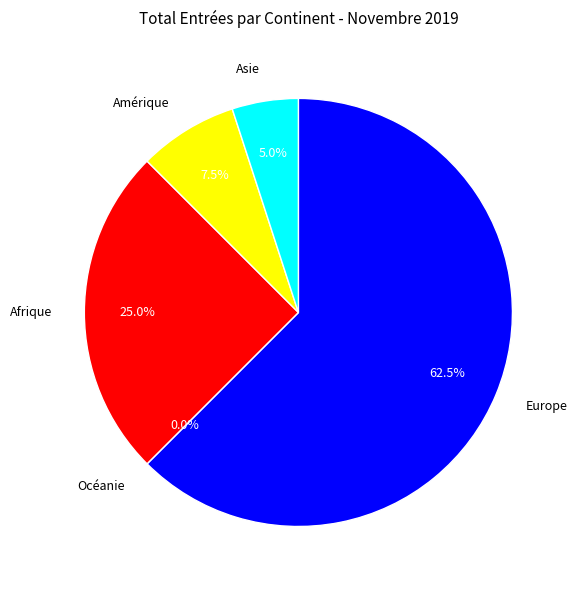

To the nearest percent, what is the difference between the largest and smallest slice percentages?

62%